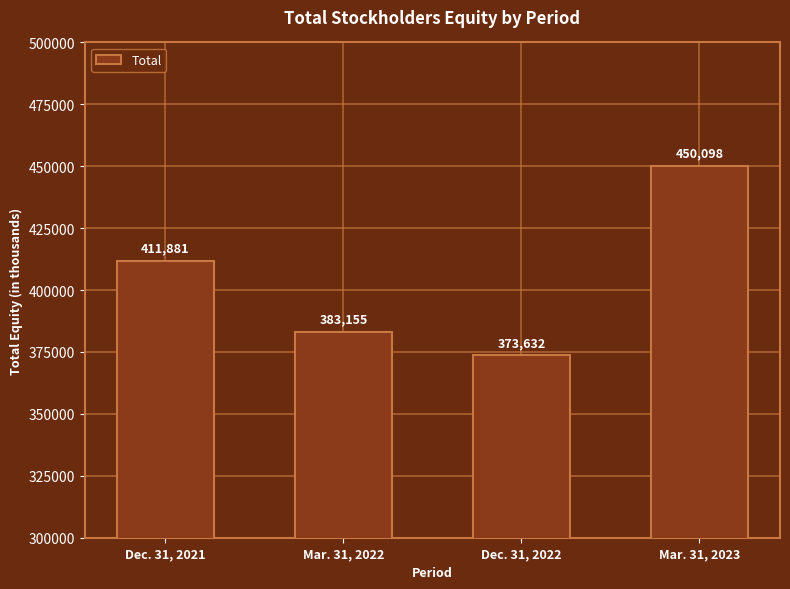

The value at Mar. 31, 2023 is 450098. True or false?

True